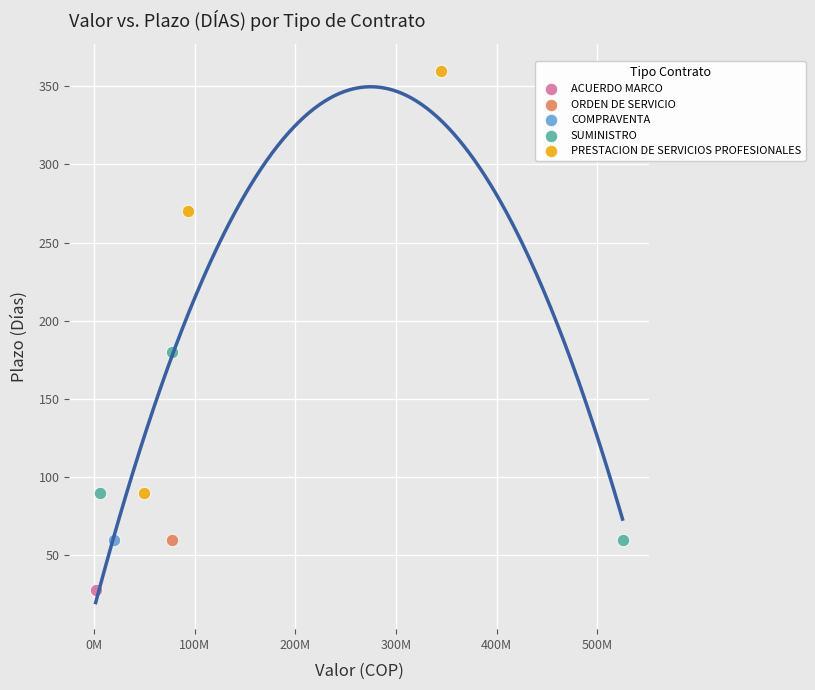

Which series reaches the minimum Y coordinate?

ACUERDO MARCO